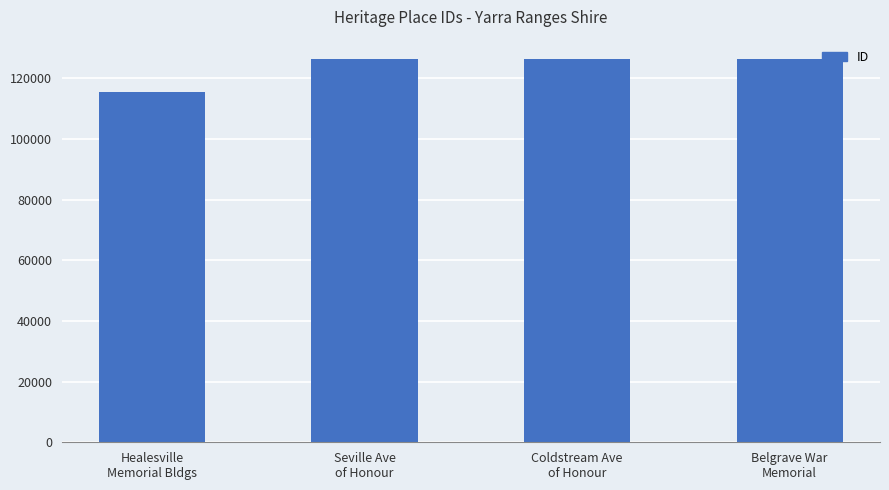

What is the smallest value displayed?

115380